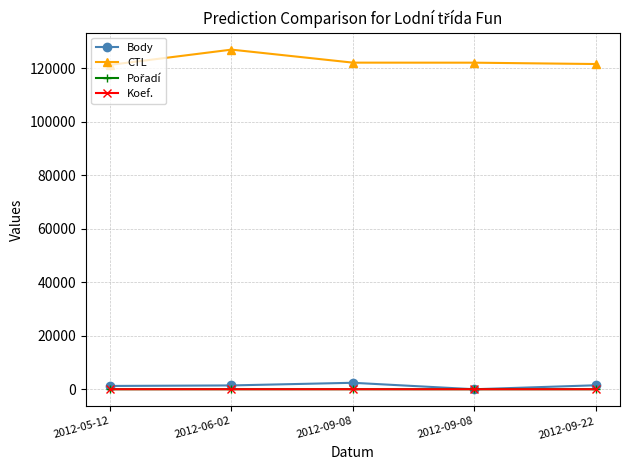

Reading left to right, what are all the values shown in this chart?

Body: 2012-05-12=1226	2012-06-02=1425	2012-09-08=2412	2012-09-08=0	2012-09-22=1479
CTL: 2012-05-12=121308	2012-06-02=127011	2012-09-08=122144	2012-09-08=122130	2012-09-22=121625
Pořadí: 2012-05-12=4	2012-06-02=10	2012-09-08=9	2012-09-08=0	2012-09-22=7
Koef.: 2012-05-12=2	2012-06-02=4	2012-09-08=6	2012-09-08=0	2012-09-22=4